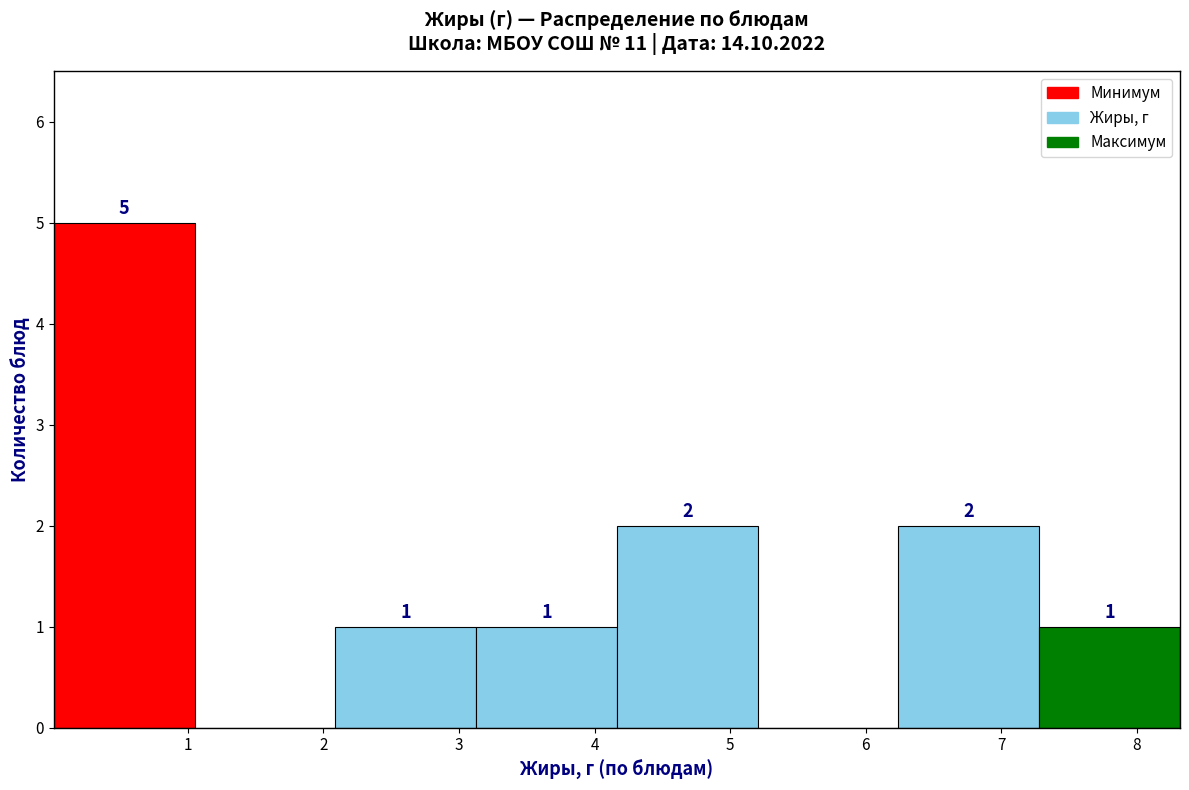

Which range on the x-axis has the tallest bar?

0.0 to 1.0